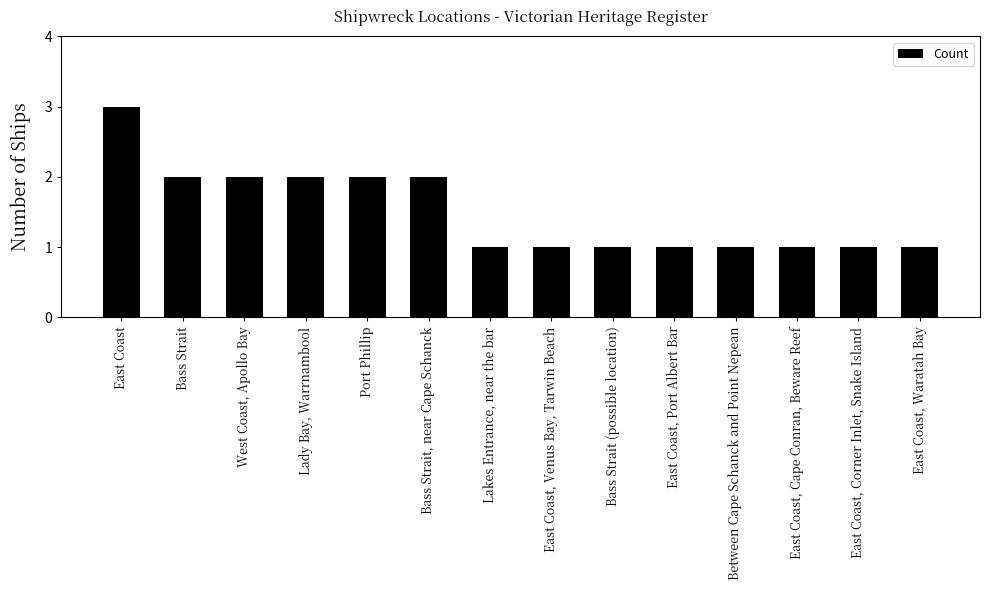

The value at Bass Strait is 2. True or false?

True